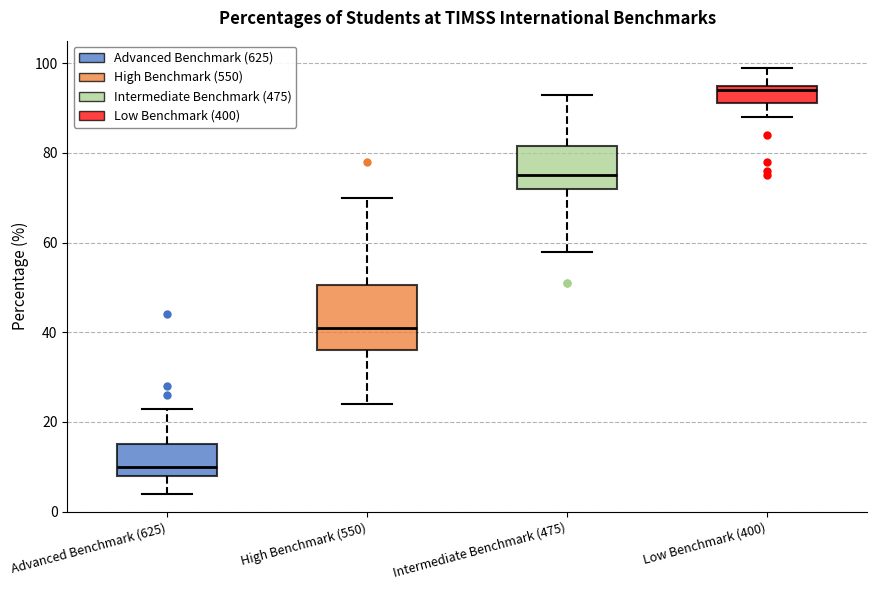

Comparing the boxes themselves (not the whiskers), which one is the tallest?

High Benchmark (550)